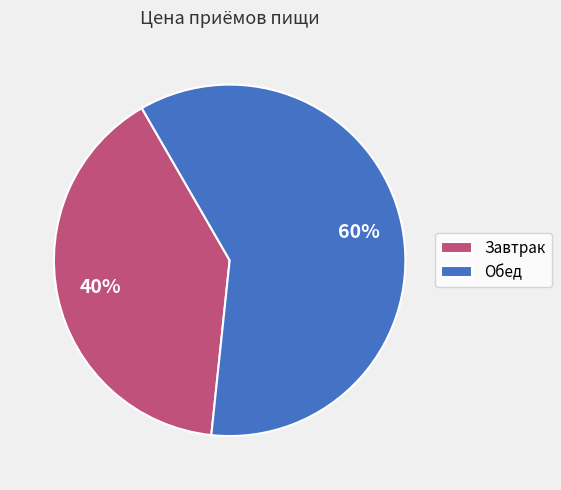

Which slice is the largest?

Обед